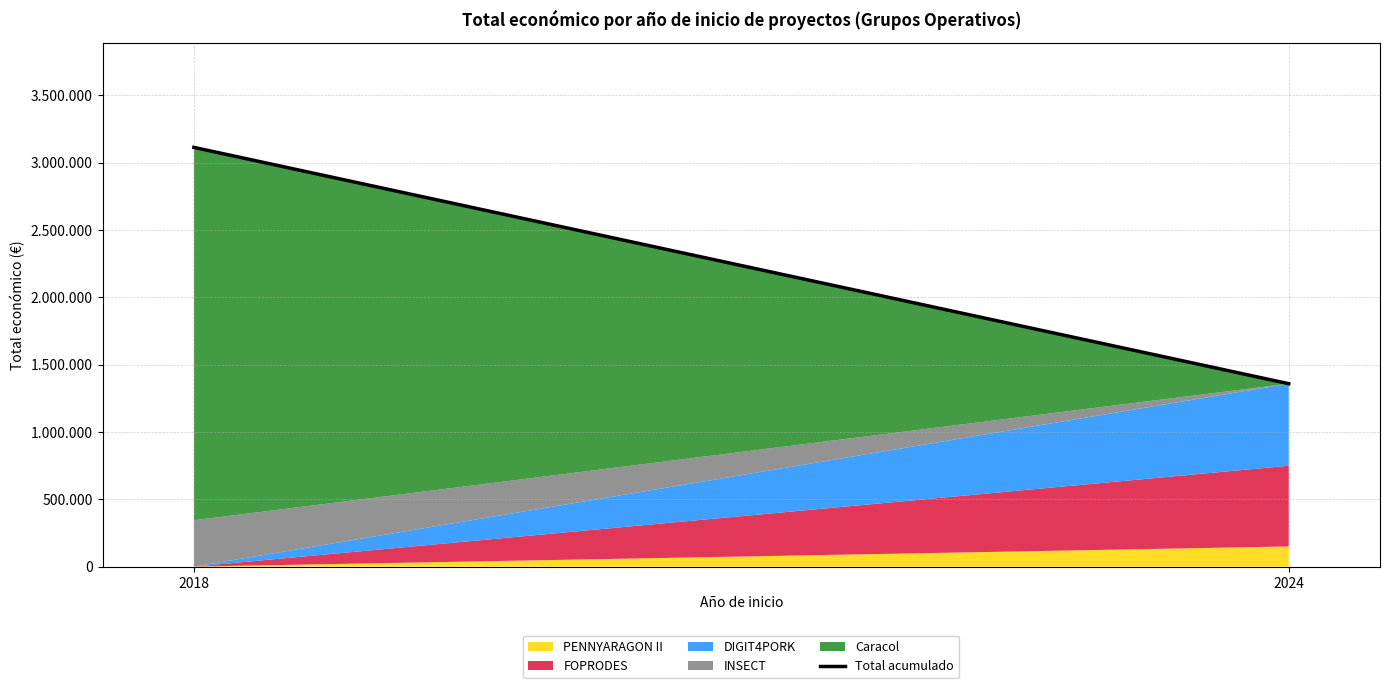

Does the chart have visible grid lines?

Yes